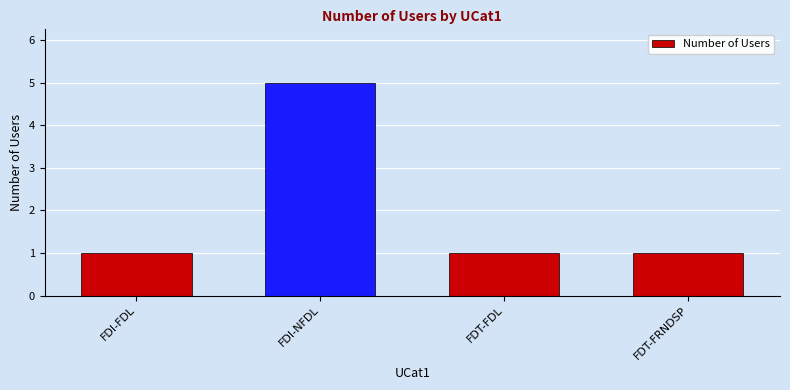

The value at FDI-NFDL is 2. True or false?

False